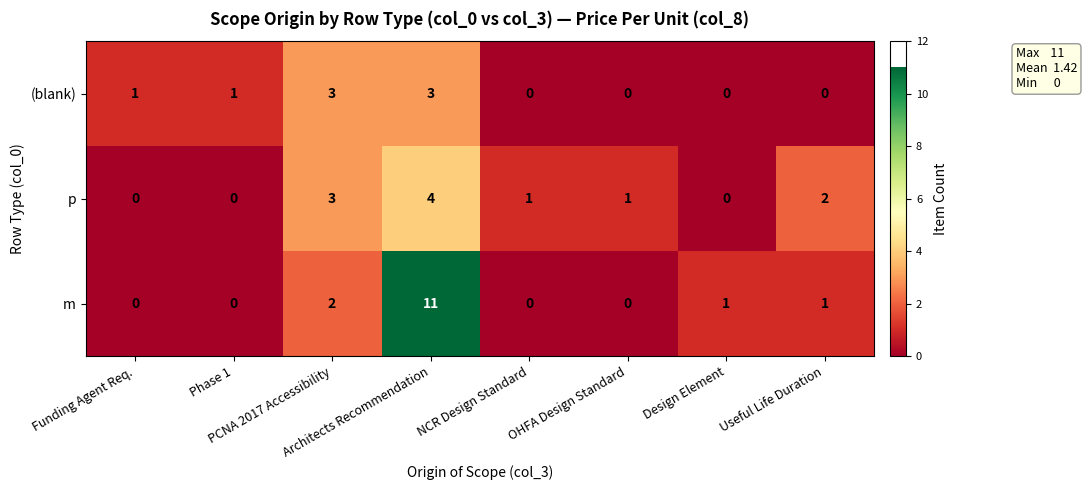

What is the difference between the highest and lowest values at PCNA 2017 Accessibility?

1